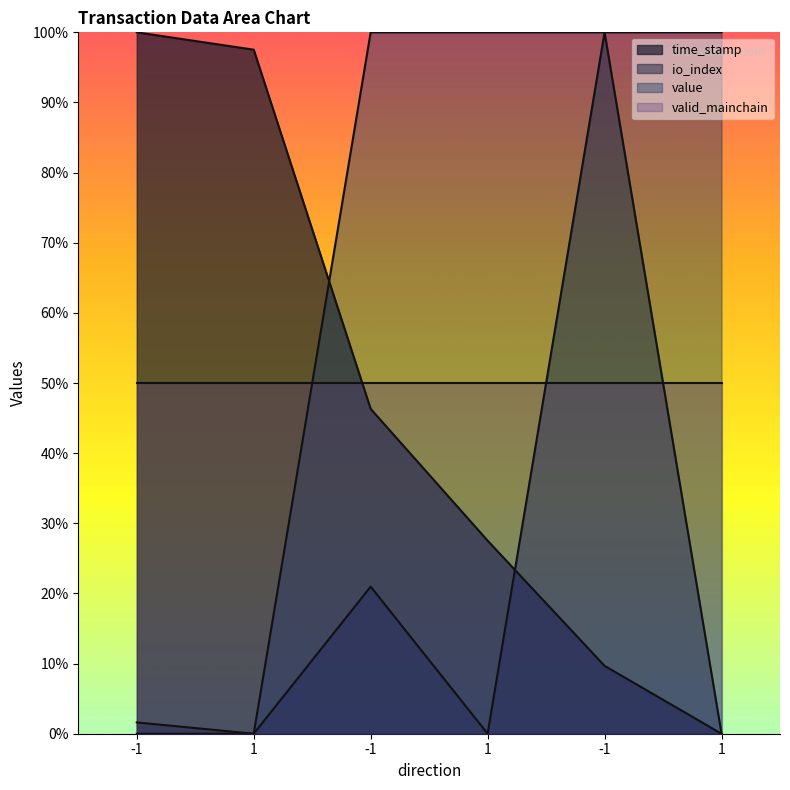

The value of value at 1 is 0.0. True or false?

True